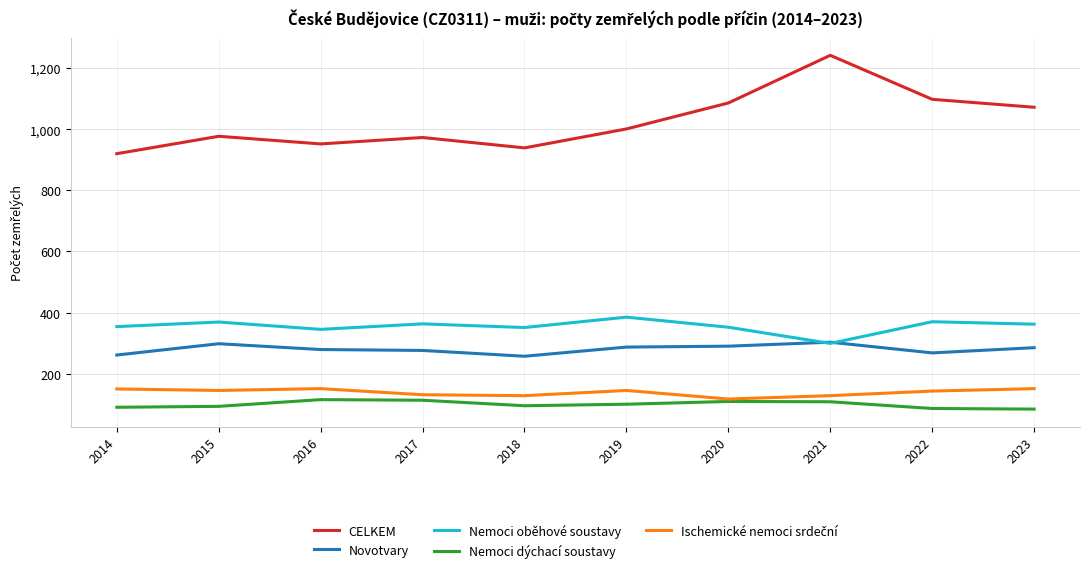

True or false: Nemoci oběhové soustavy and Nemoci dýchací soustavy intersect in this chart.

False